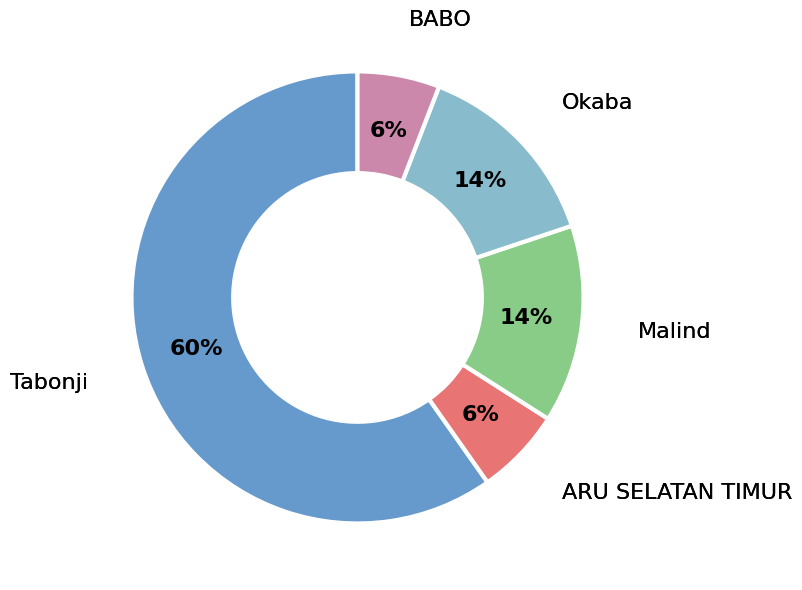

Is there any slice that represents more than half of the pie?

Yes